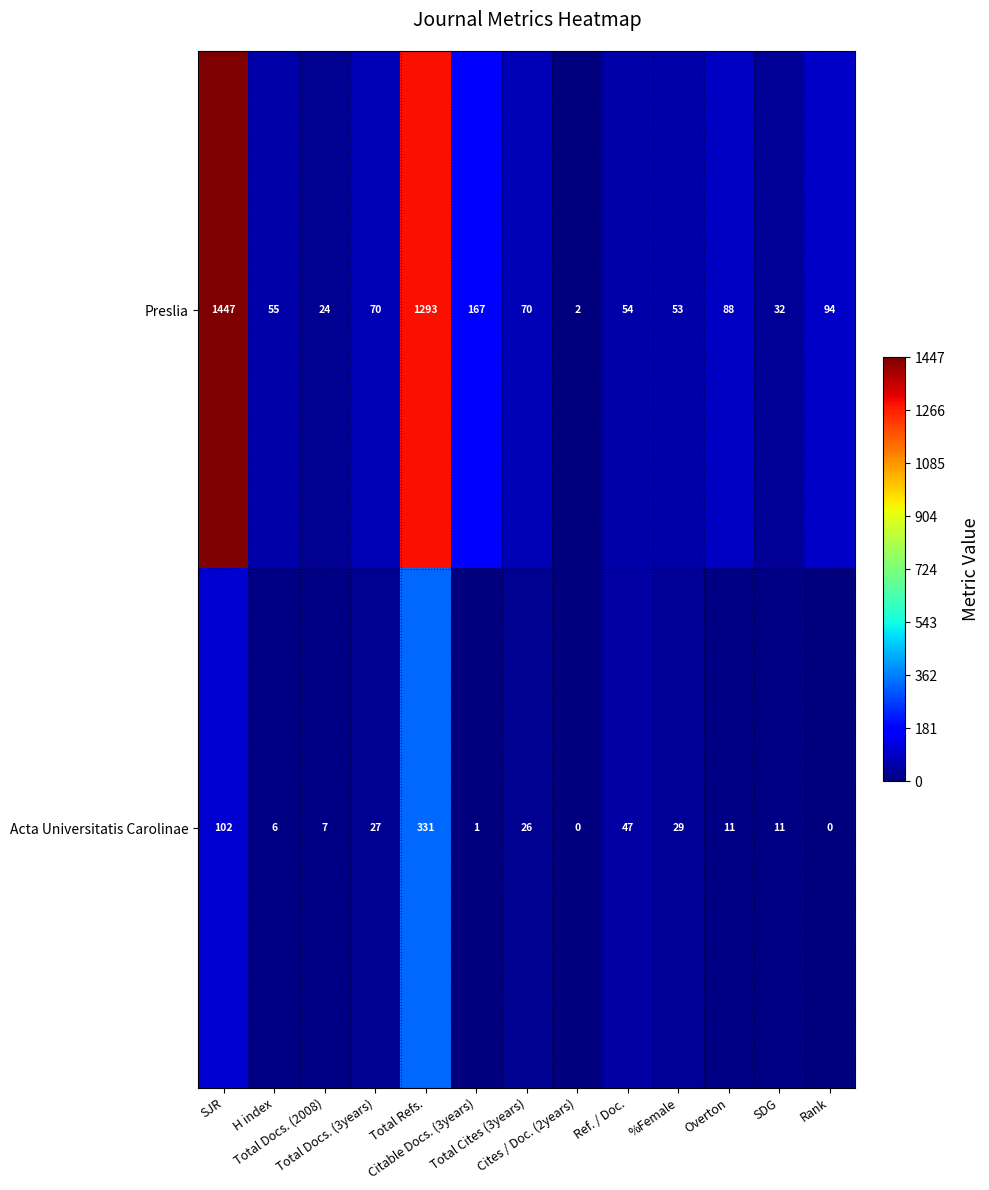

Which series has the largest total across all categories?

Preslia